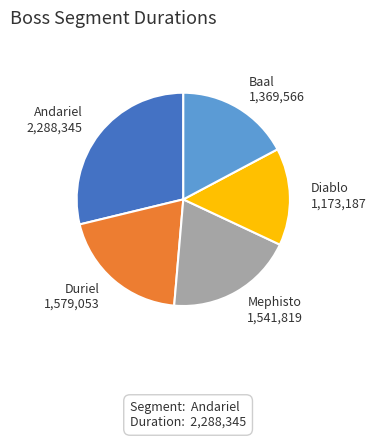

Combined, do Baal and Duriel account for over 50%?

No